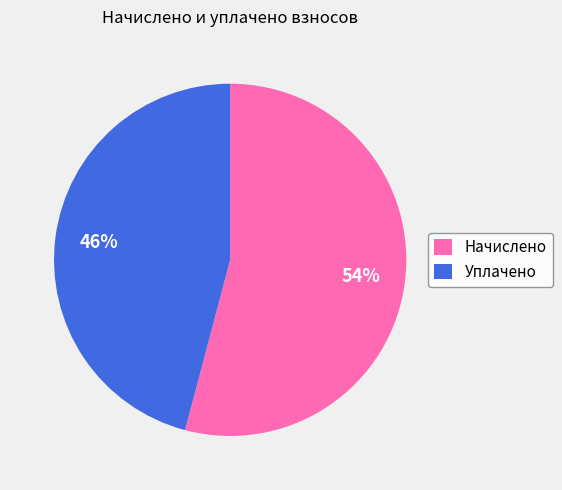

Rank the categories by value from lowest to highest.

Уплачено, Начислено